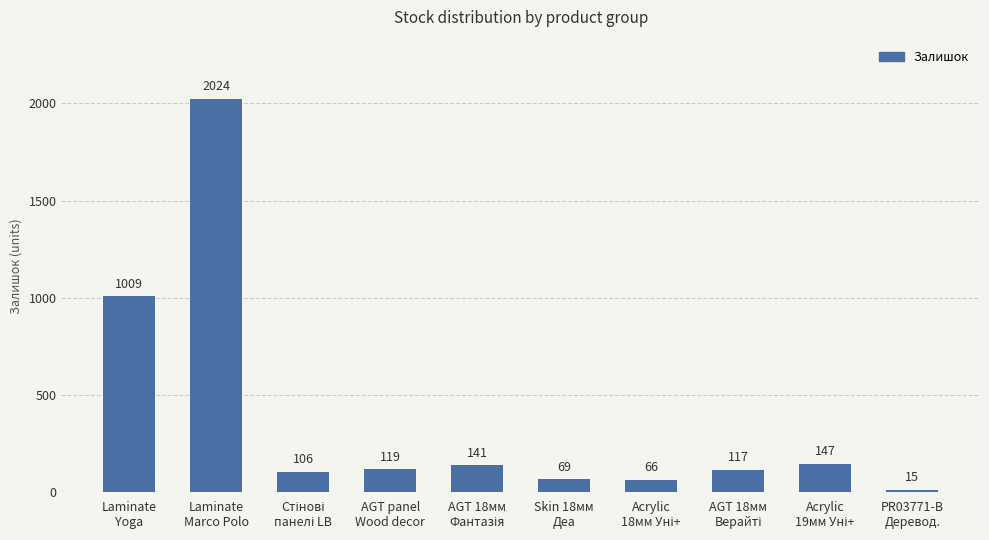

At which label is the value closest to 1019?

Laminate
Yoga